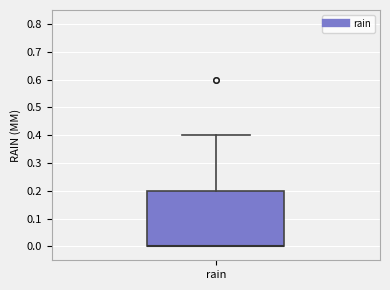

Transcribe this box plot: give where the median line is, the range the box spans, and where the two whiskers end, as read against the y-axis. The values are not printed on the chart, so give them approximately, as read against the axis.

median 0.0 (drawn on the box's lower edge), box 0.0 to 0.2, whiskers 0.0 to 0.4